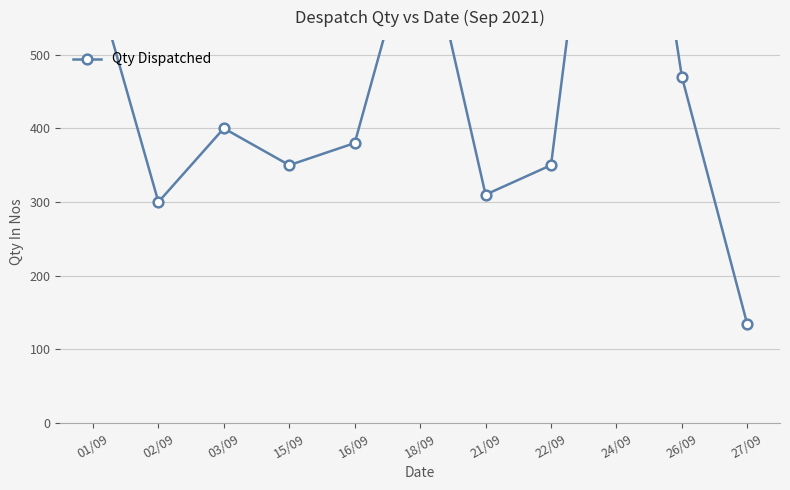

What is the difference between the values at 24/09 and 16/09?

670